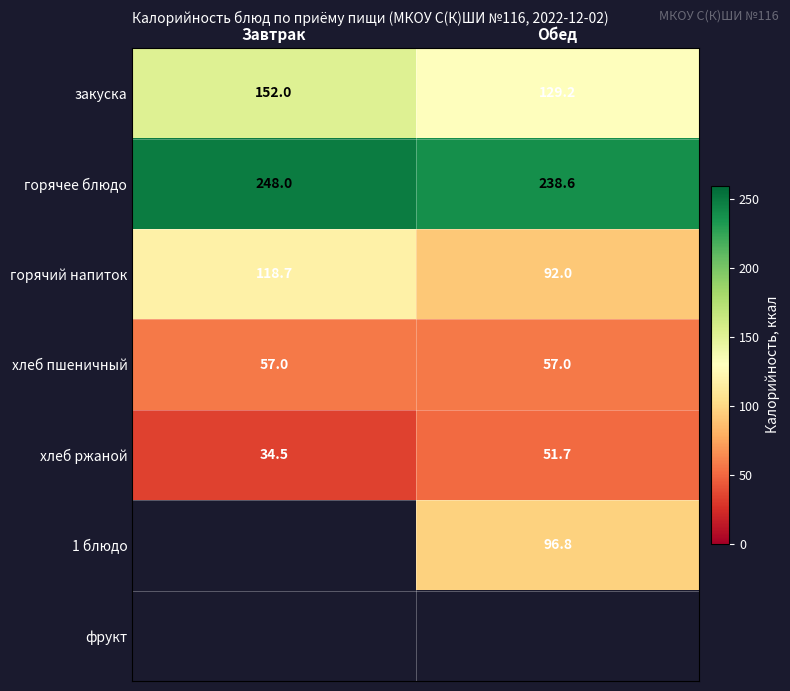

Is it true that хлеб ржаной equals 18.5 at Завтрак?

False